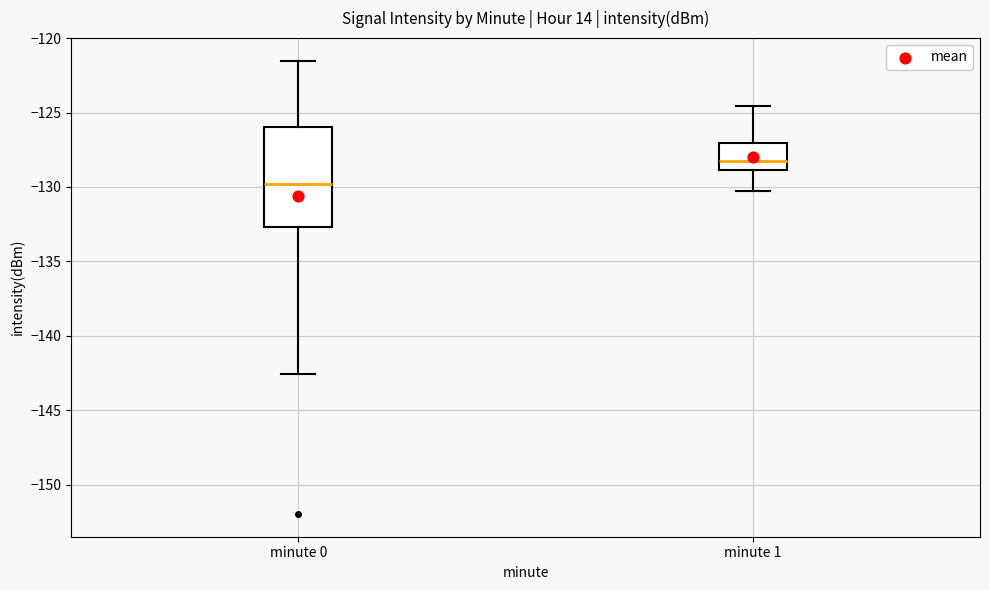

Where is the lower edge of the box for minute 1 on the y-axis? The values are not printed on the chart, so give them approximately, as read against the axis.

-129.0